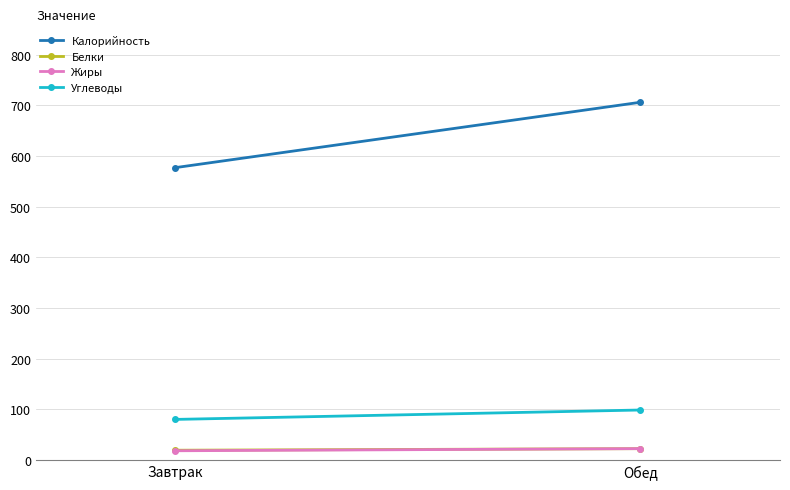

What is the average value of the Калорийность series?

641.5